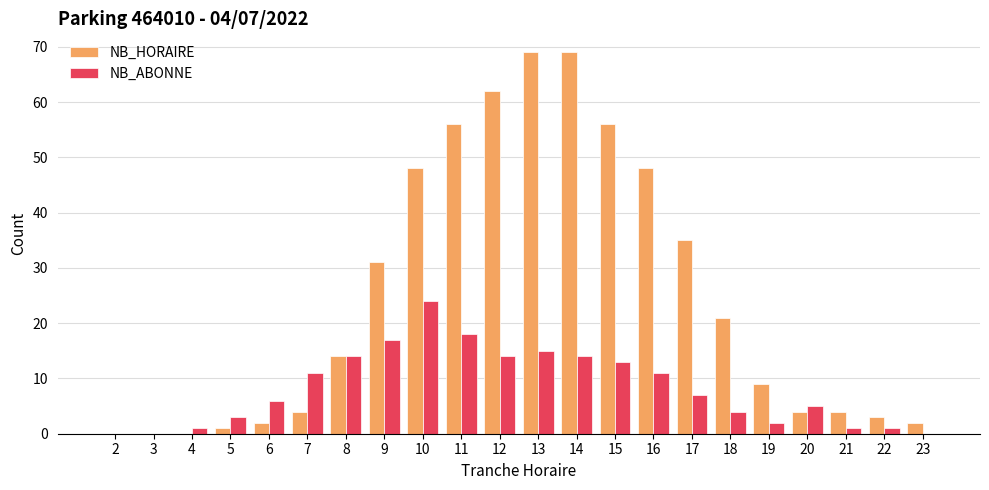

What is the total value across all series at 10?

72